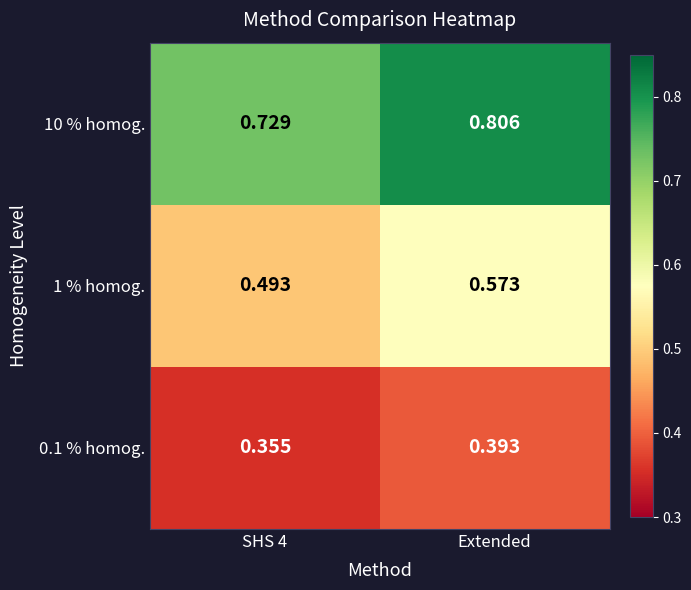

Is the value of 1 % homog. at Extended greater than the value of 10 % homog. at SHS 4?

No